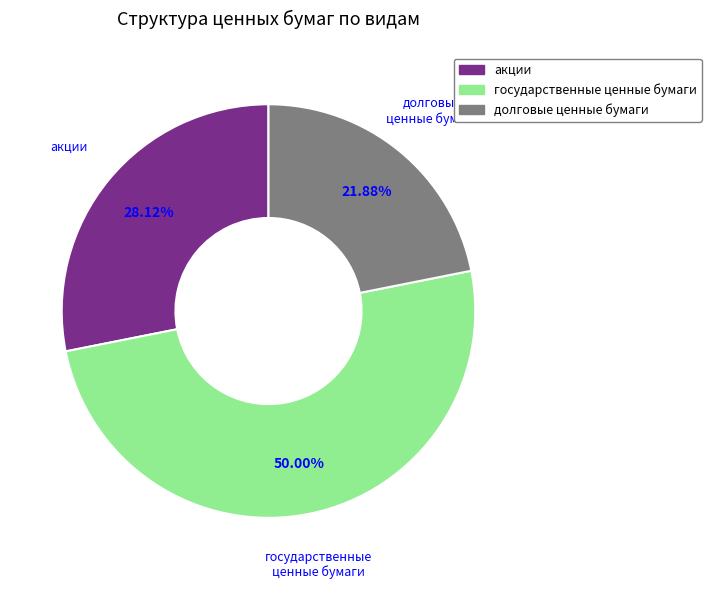

Combined, do долговые ценные бумаги and государственные ценные бумаги account for over 50%?

Yes